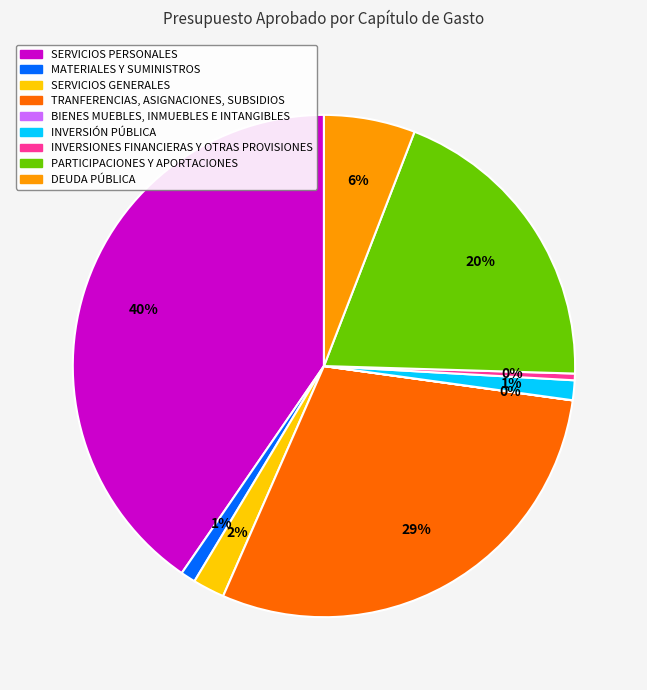

Combined, do SERVICIOS GENERALES and TRANFERENCIAS, ASIGNACIONES, SUBSIDIOS account for over 50%?

No